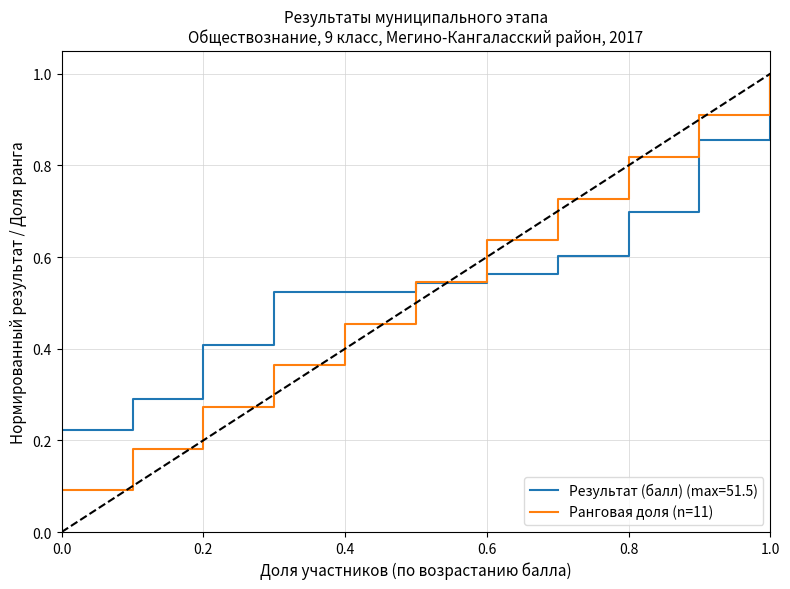

Does the chart have visible grid lines?

Yes